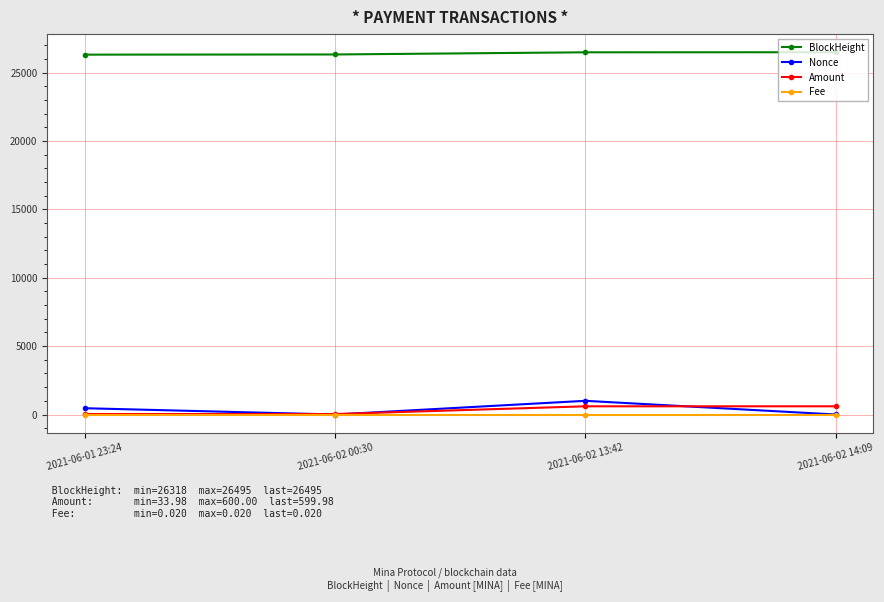

At how many categories does at least one series exceed 25615?

4